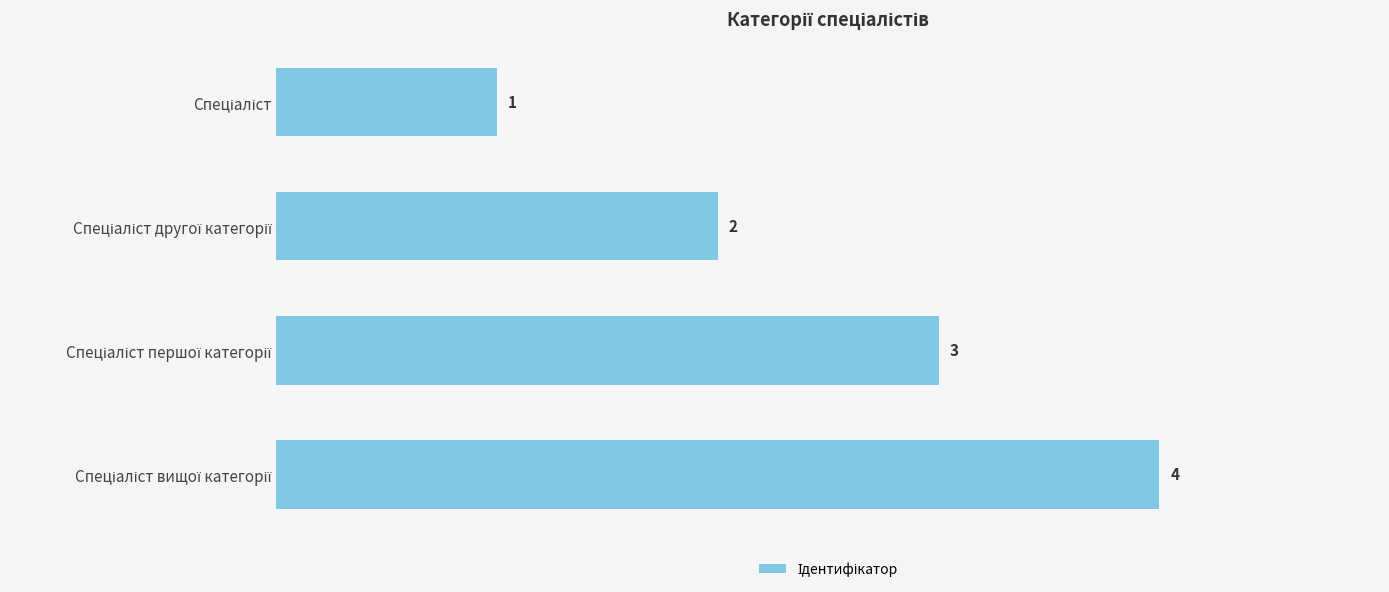

What is the maximum value shown in the chart?

4